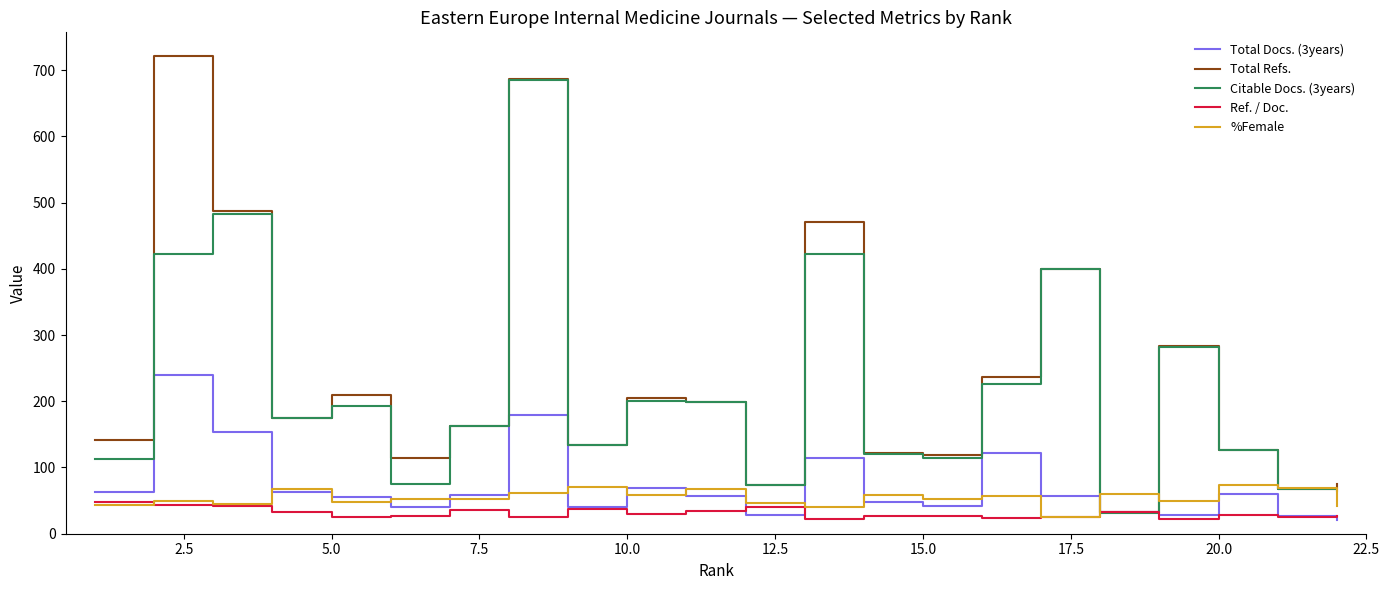

What is the lowest value of the Total Refs. series?

33.0